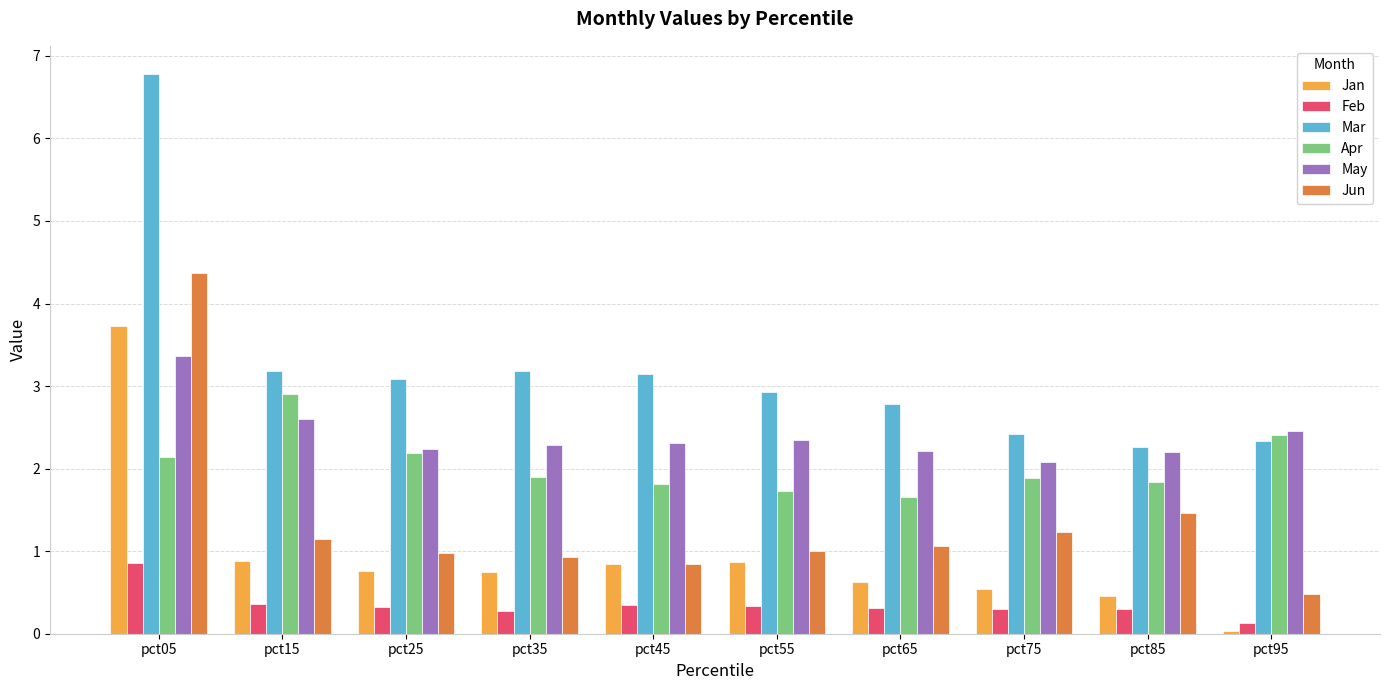

What is the value of the May bar at the 8th from the left?

2.1